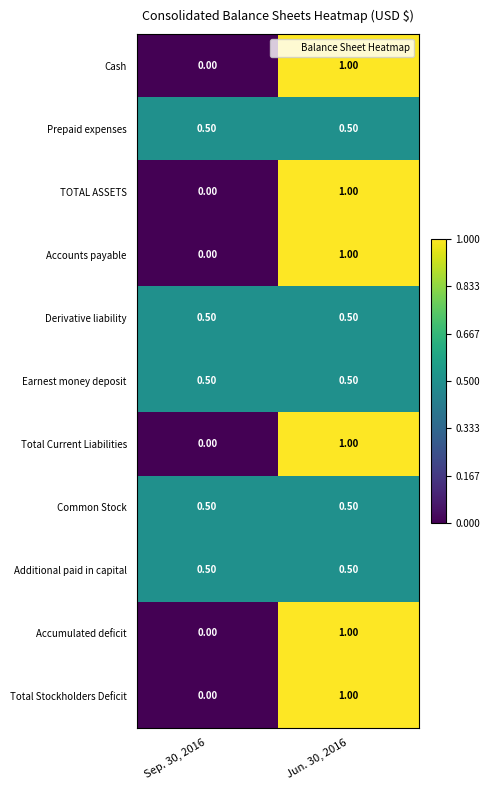

Is the value of Cash at Sep. 30, 2016 greater than the value of Common Stock at Sep. 30, 2016?

No